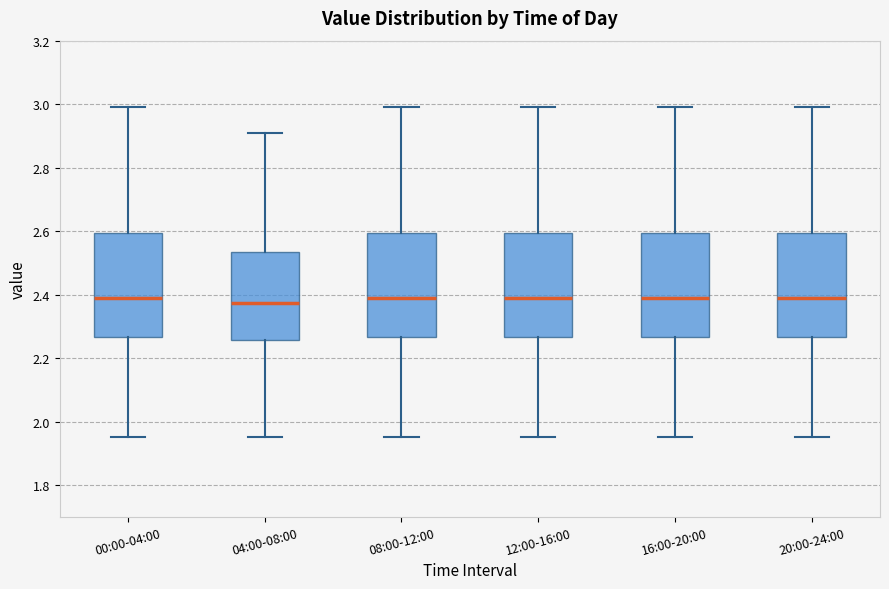

Reading left to right, read every box against the y-axis: the position of its median line, the range the box covers, and the ends of its whiskers. The values are not printed on the chart, so give them approximately, as read against the axis.

00:00-04:00: median 2.40, box 2.26 to 2.60, whiskers 1.96 to 3.00
04:00-08:00: median 2.38, box 2.26 to 2.54, whiskers 1.96 to 2.92
08:00-12:00: median 2.40, box 2.26 to 2.60, whiskers 1.96 to 3.00
12:00-16:00: median 2.40, box 2.26 to 2.60, whiskers 1.96 to 3.00
16:00-20:00: median 2.40, box 2.26 to 2.60, whiskers 1.96 to 3.00
20:00-24:00: median 2.40, box 2.26 to 2.60, whiskers 1.96 to 3.00